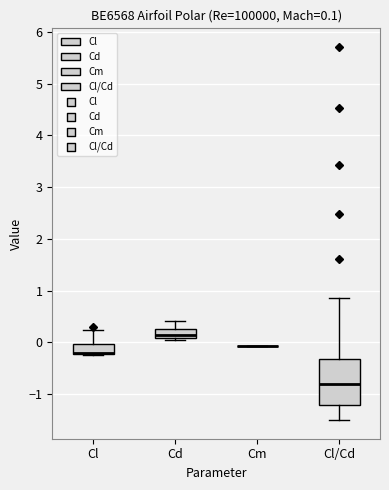

Which box is the tallest, from its lower edge to its upper edge?

Cl/Cd